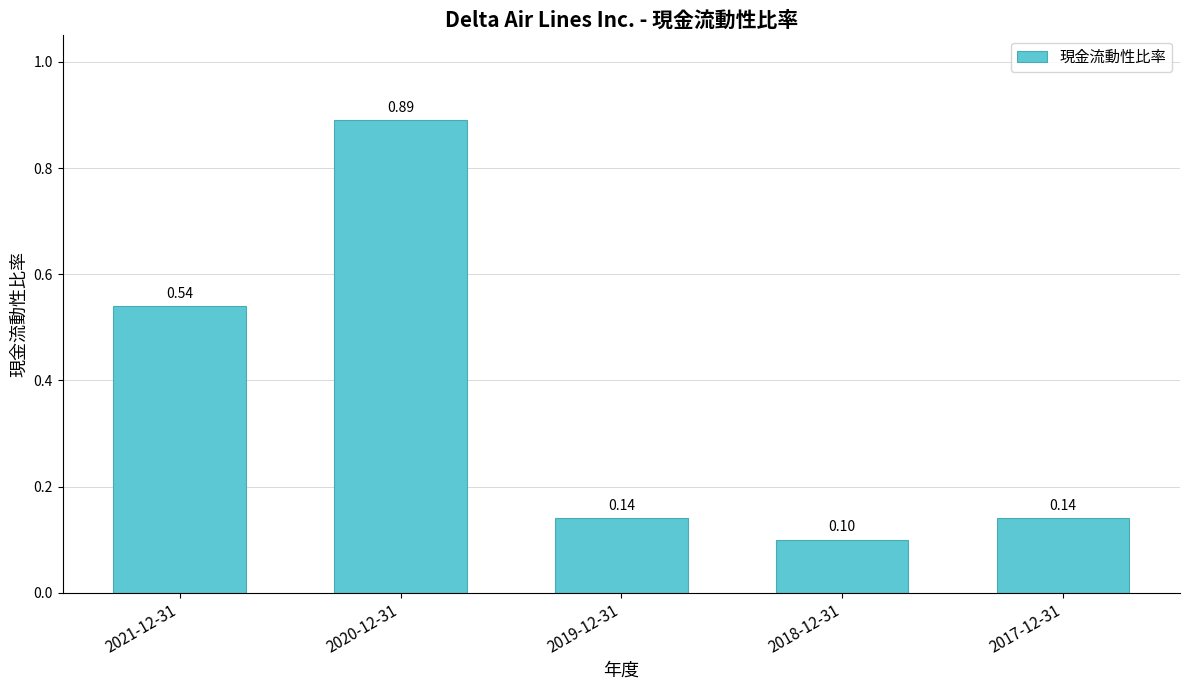

What is the sum of the values at 2021-12-31 and 2020-12-31?

1.4